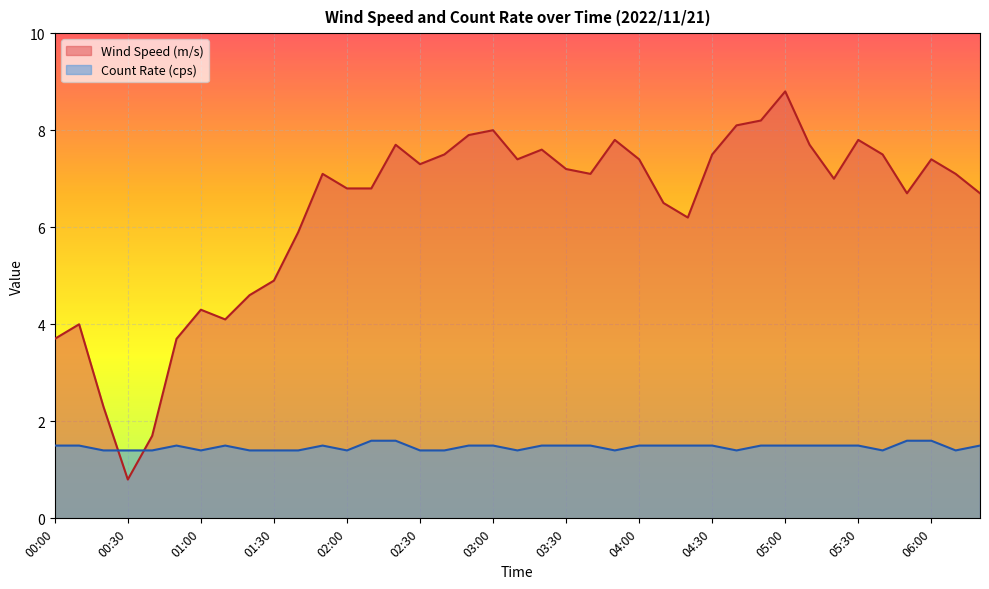

Where does the Wind Speed (m/s) series first go above 7?

01:50